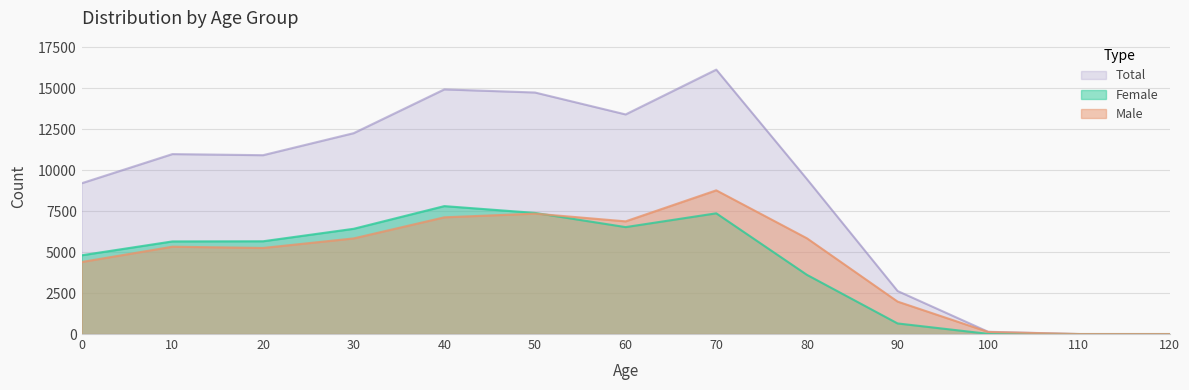

What is the average value of the Female series?

4303